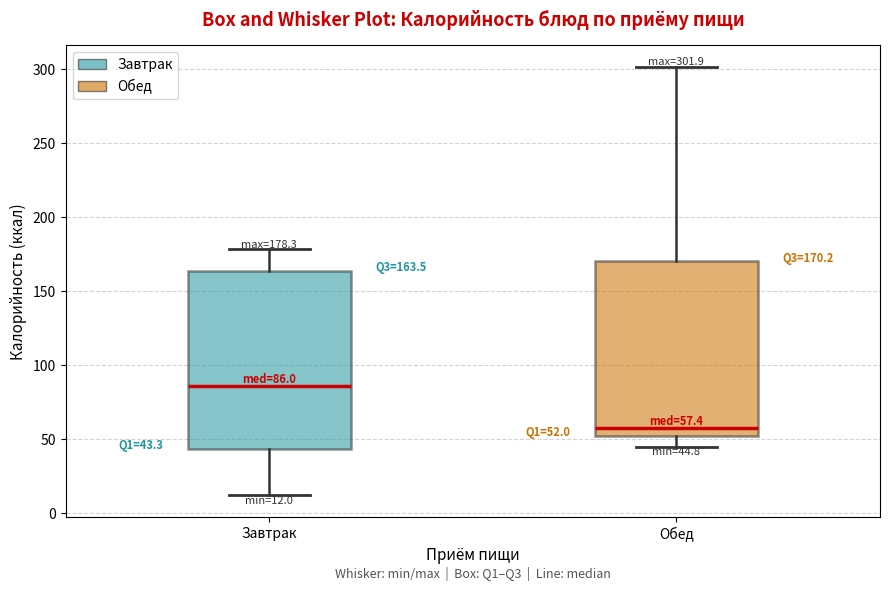

Which box's median line is the lowest?

Обед